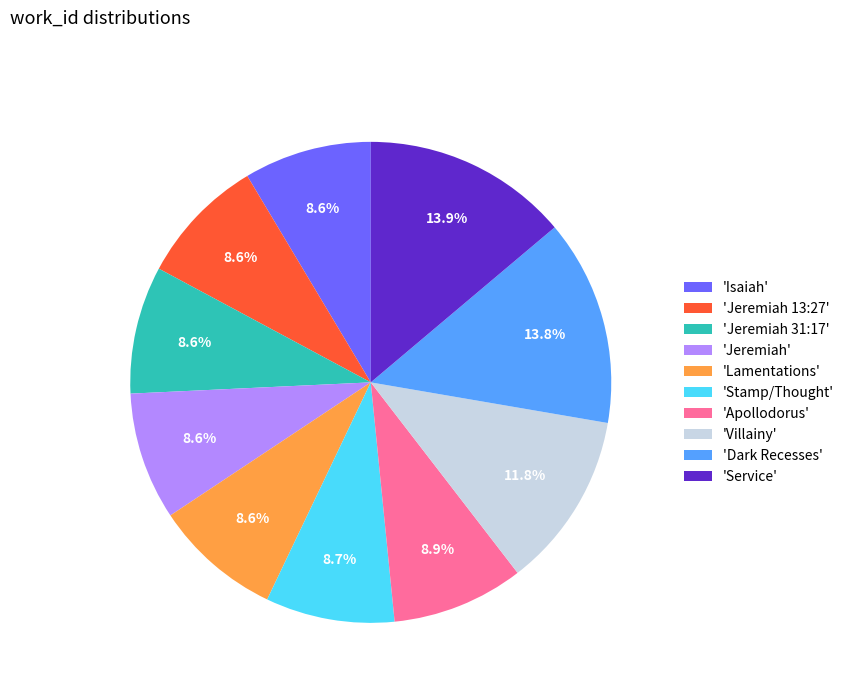

Combined, do 'Isaiah' and 'Villainy' account for over 50%?

No